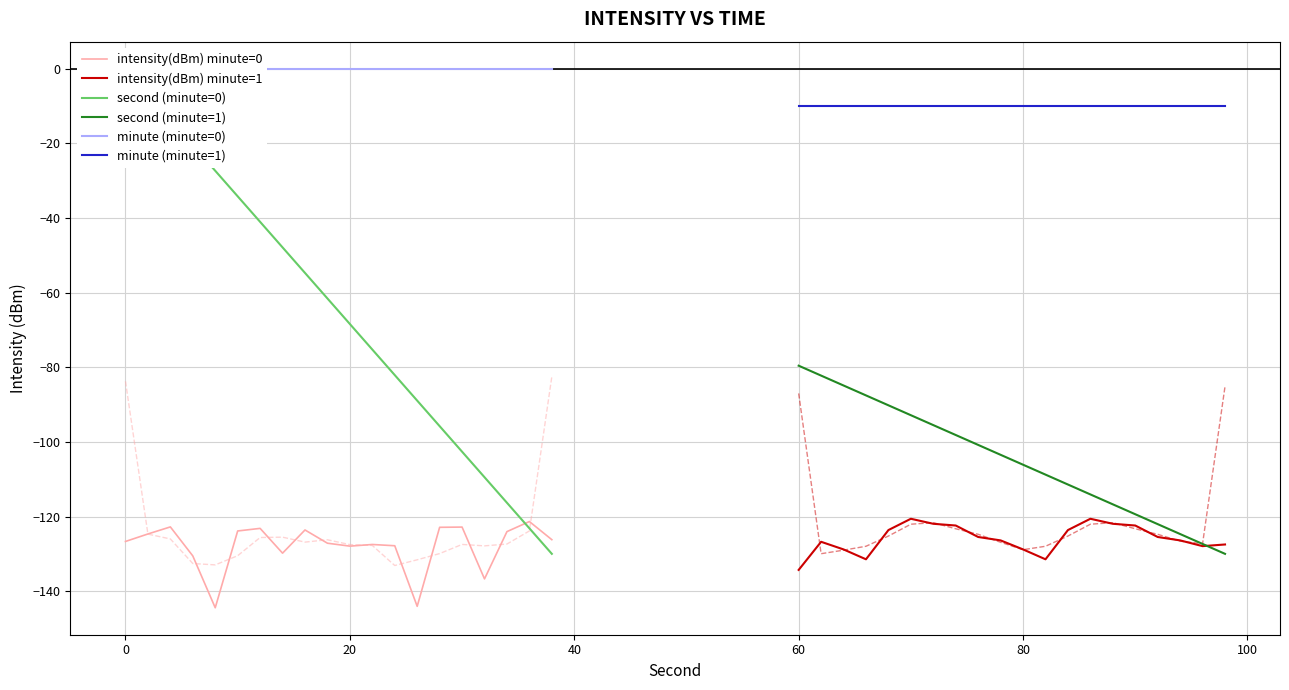

True or false: minute (minute=1) and intensity(dBm) minute=1 intersect in this chart.

False